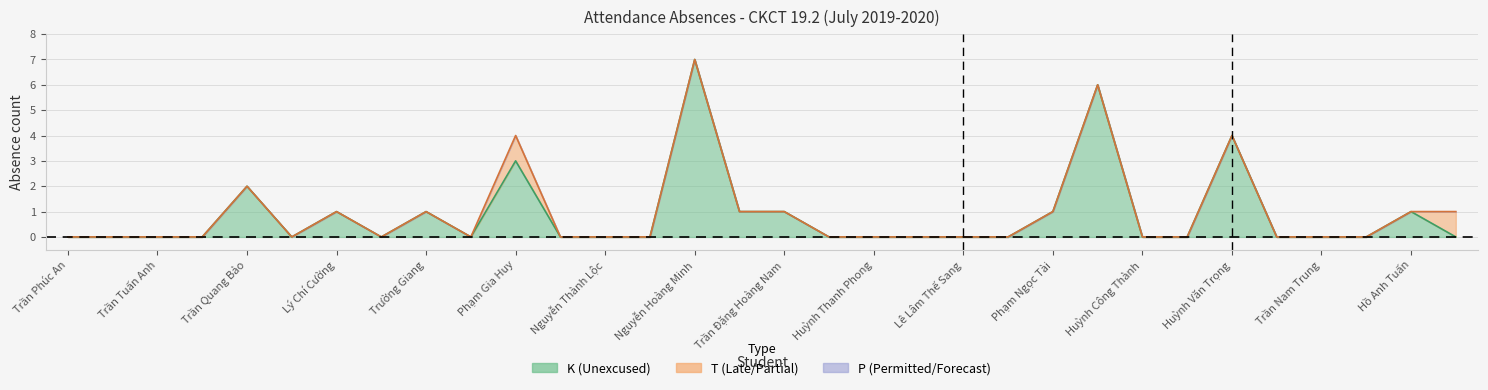

How many times do K and T cross each other?

1